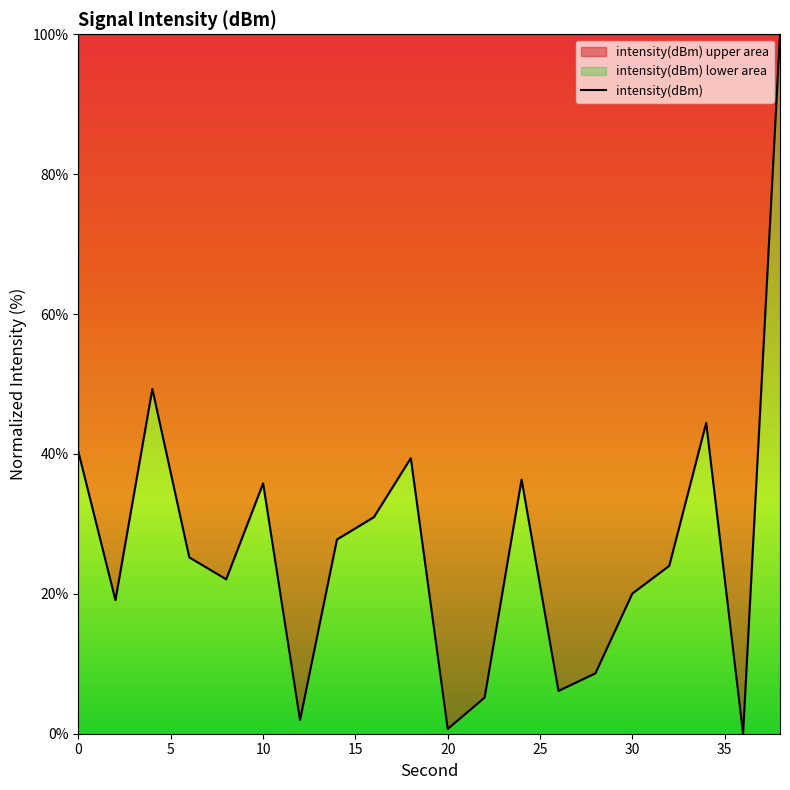

What is the difference between the maximum and second lowest values?

99.3